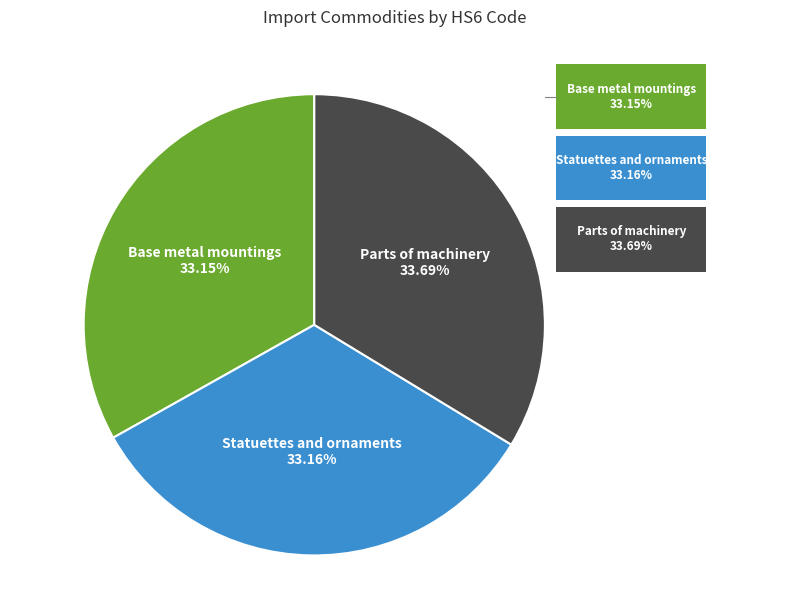

Count the number of slices in the pie.

3